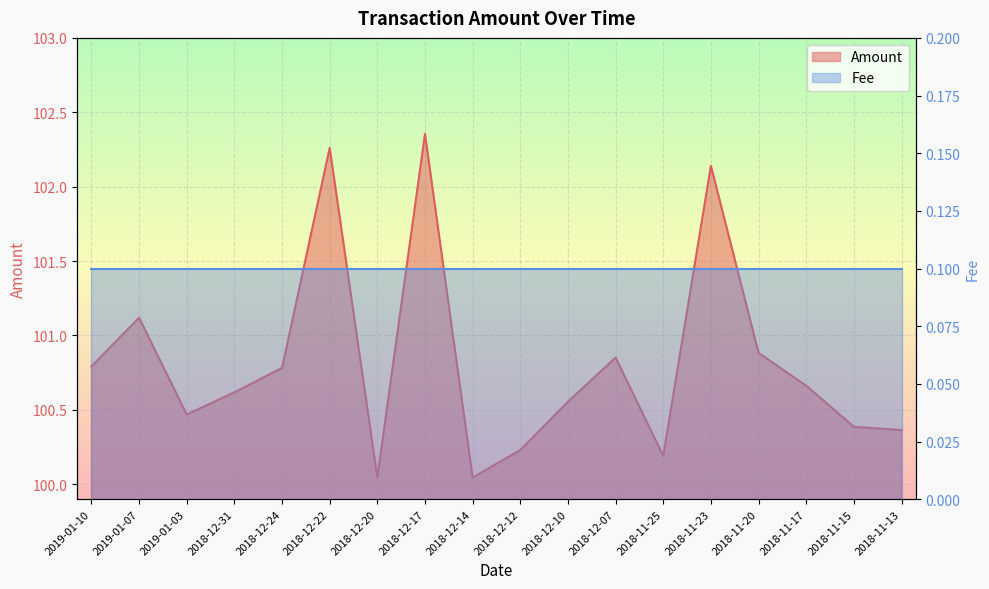

Rank the categories by value from highest to lowest.

2018-12-17, 2018-12-22, 2018-11-23, 2019-01-07, 2018-11-20, 2018-12-07, 2019-01-10, 2018-12-24, 2018-11-17, 2018-12-31, 2018-12-10, 2019-01-03, 2018-11-15, 2018-11-13, 2018-12-12, 2018-11-25, 2018-12-14, 2018-12-20